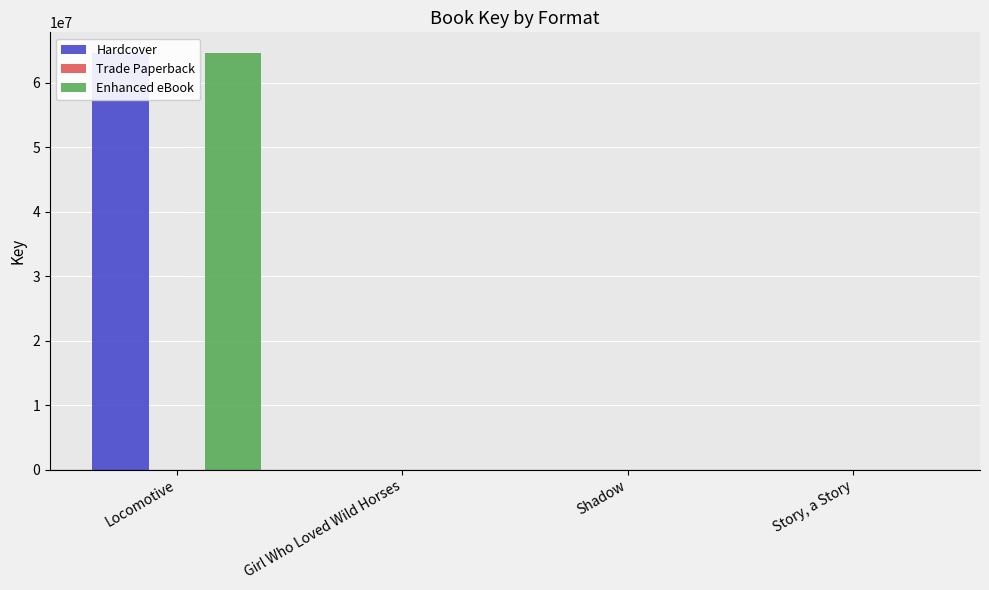

How many groups of bars are there?

4